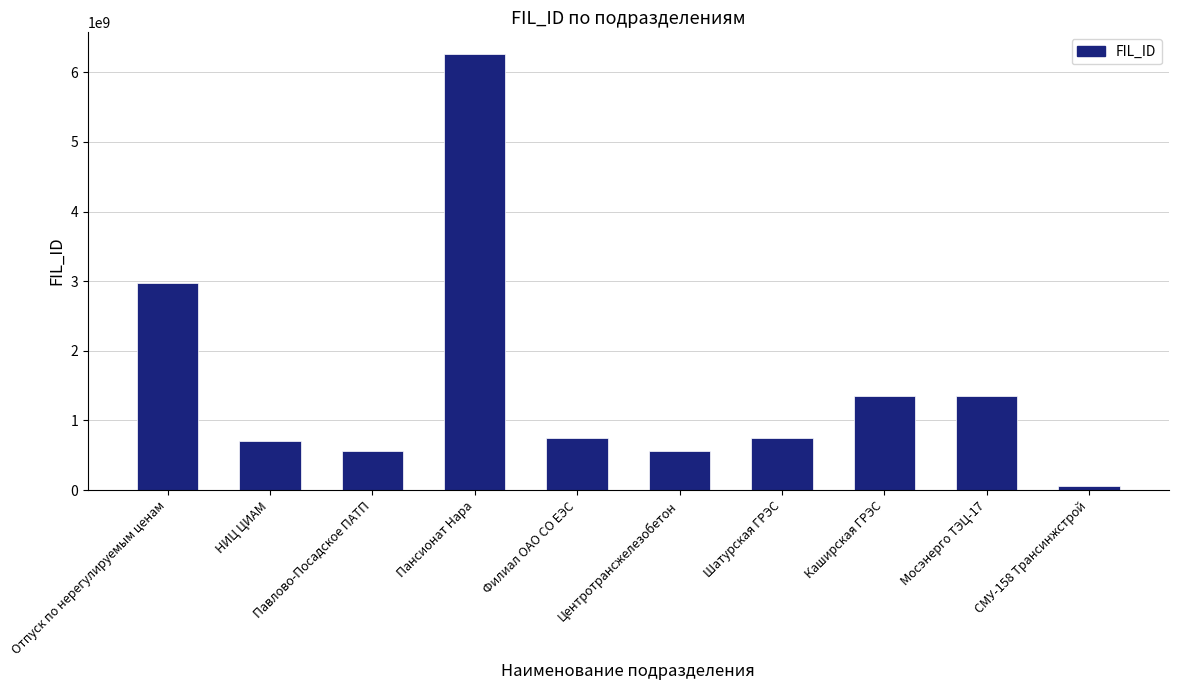

What is the smallest value displayed?

56555497